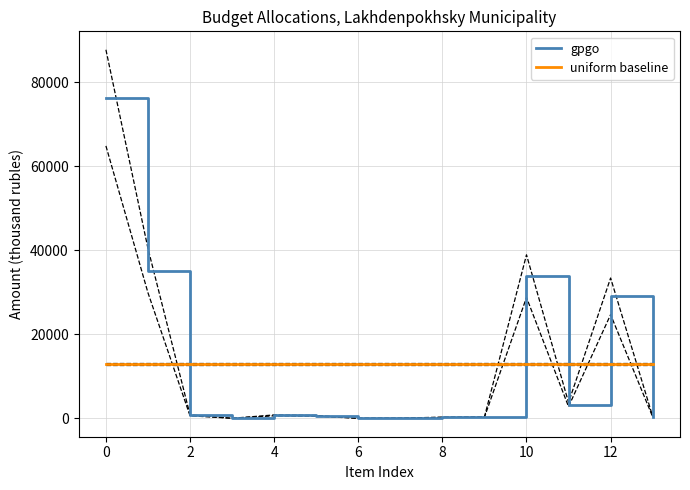

What is the minimum value for uniform baseline?

12900.4